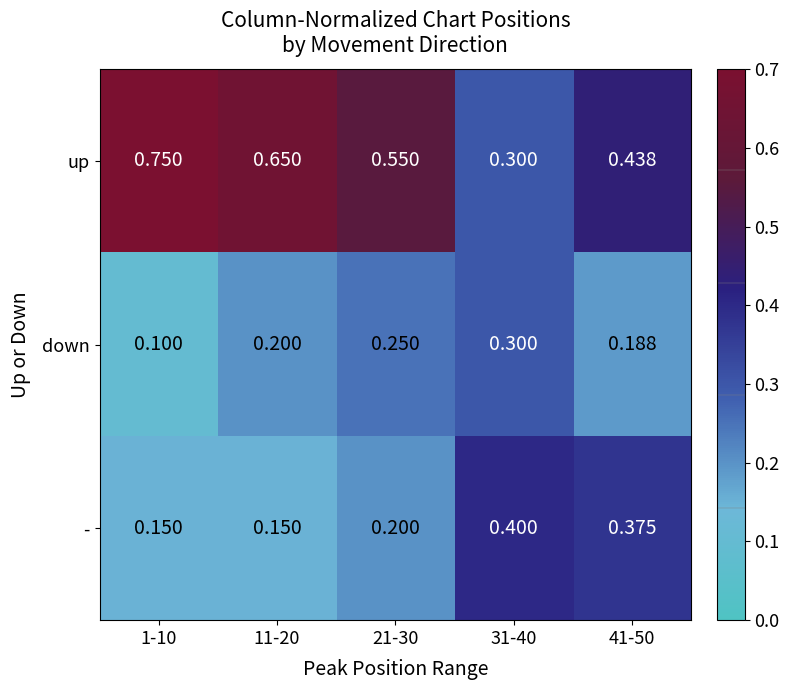

Which series has the widest spread of values?

up